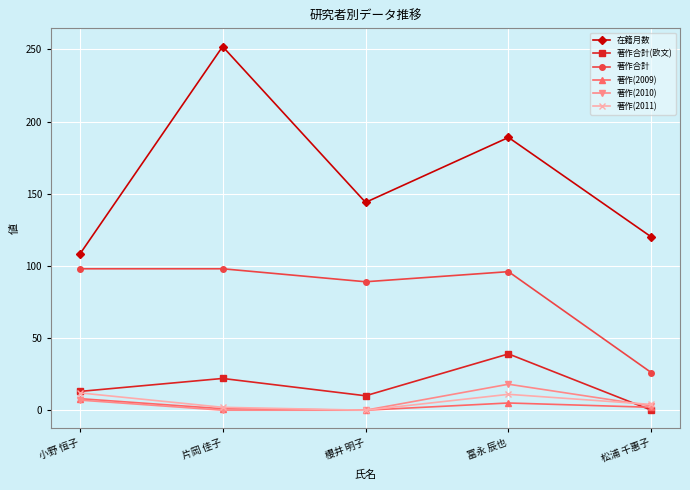

How many data points does each series have?

5